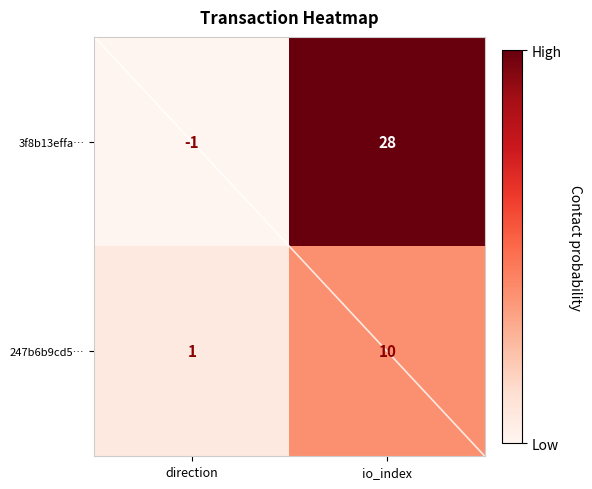

What is the average value of the 247b6b9cd50dab5ab1b60b3ecbf0d5facc4ada1 series?

6